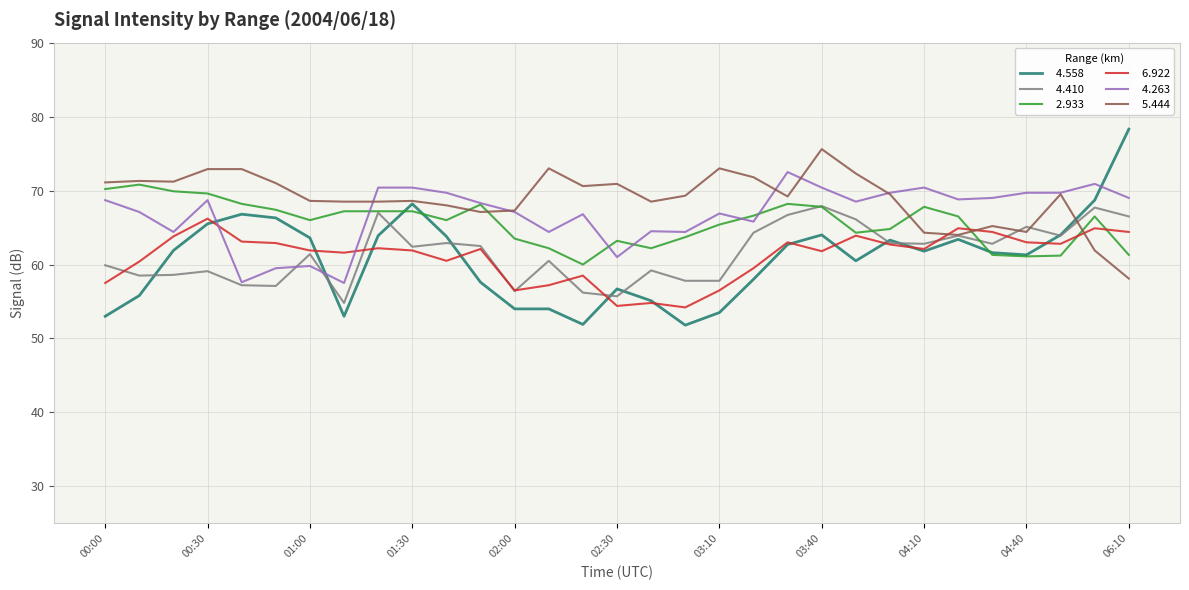

What is the maximum value shown in the chart?

78.3